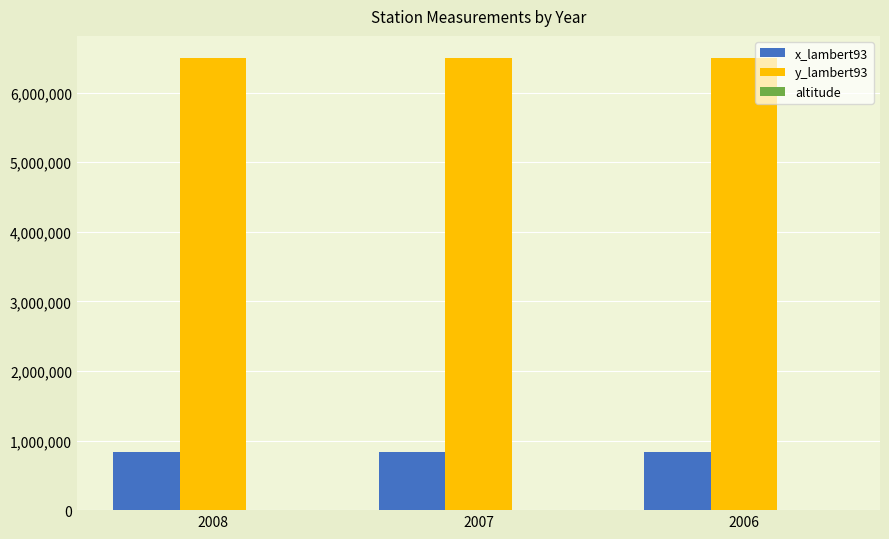

Which series has the largest total across all categories?

y_lambert93